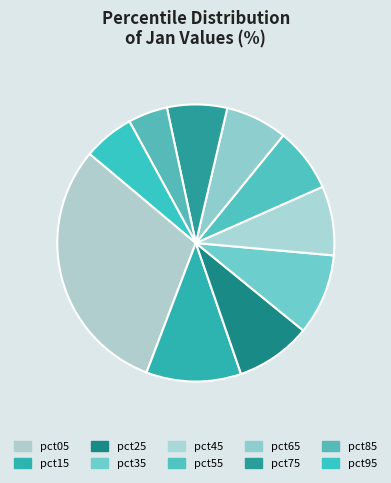

Is there a majority slice in this chart?

No